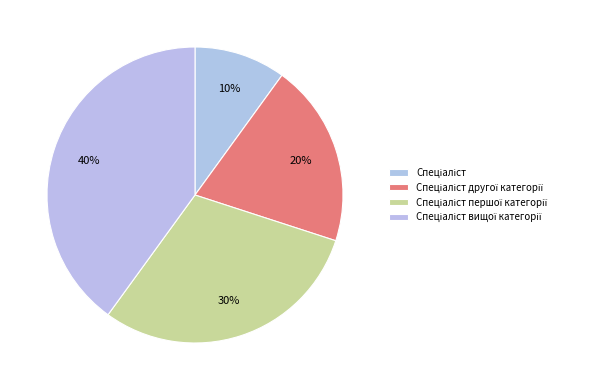

What is the total percentage of Спеціаліст and Спеціаліст першої категорії?

40.0%